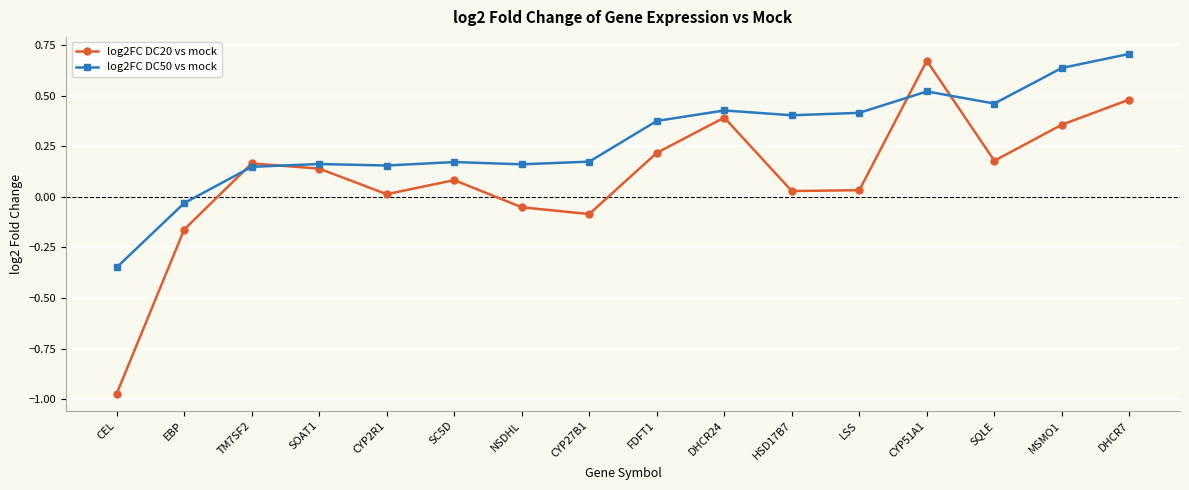

What are all the series names shown in the legend?

log2FC DC20 vs mock, log2FC DC50 vs mock